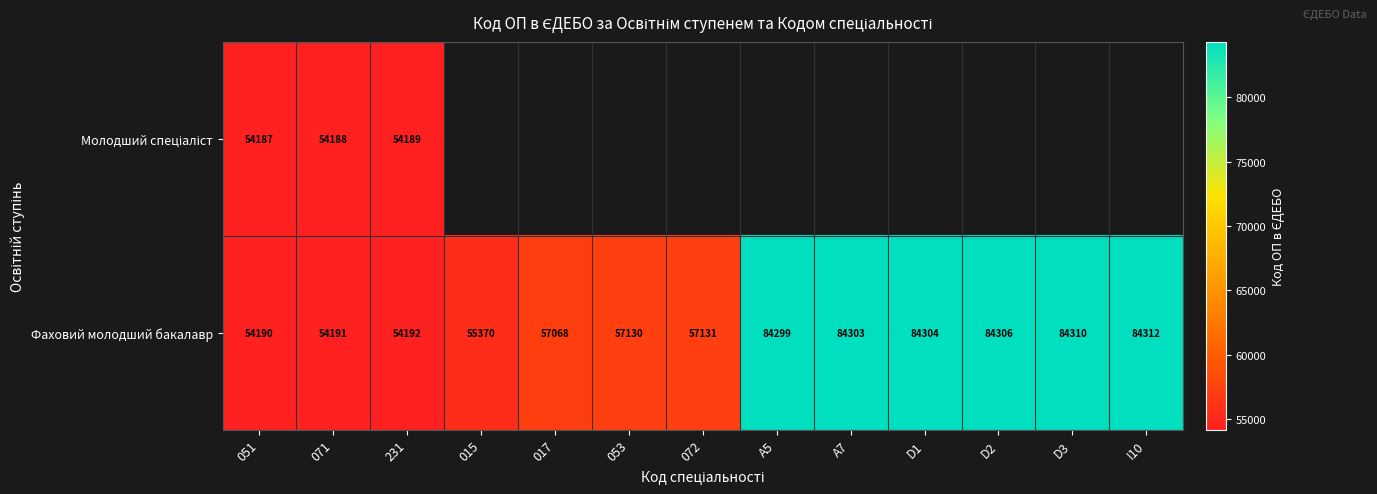

What is the difference between the maximum and minimum values in the Фаховий молодший бакалавр series?

30122